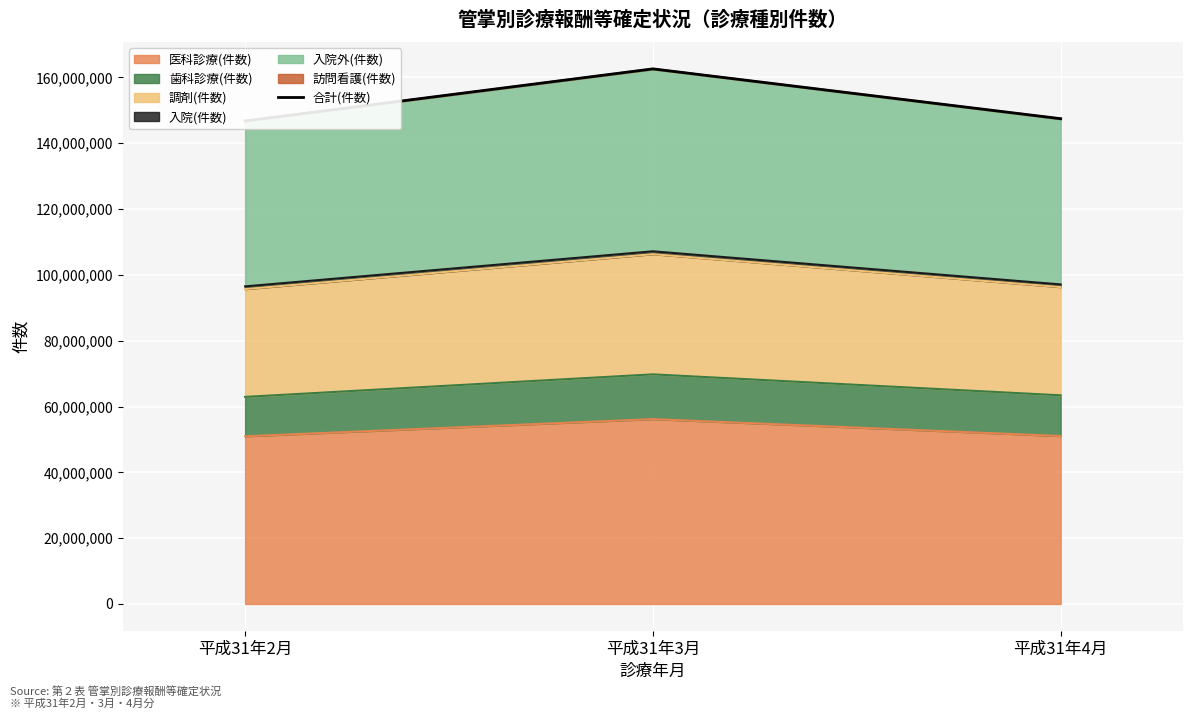

How many data points are less than 147455419?

1